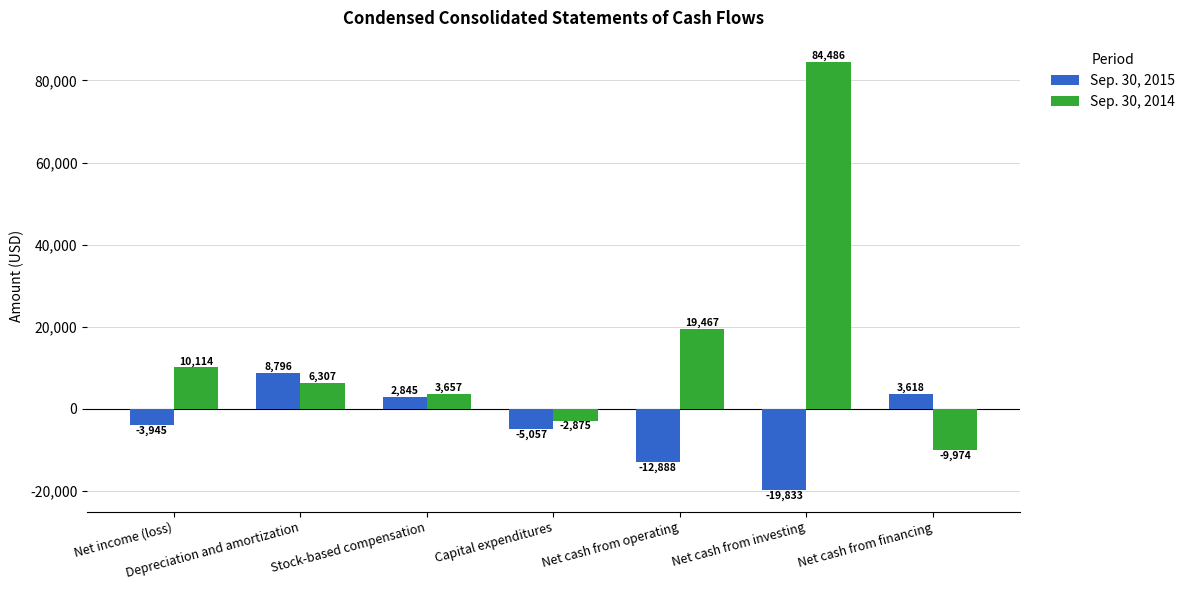

What is the highest value of the Sep. 30, 2014 series?

84486